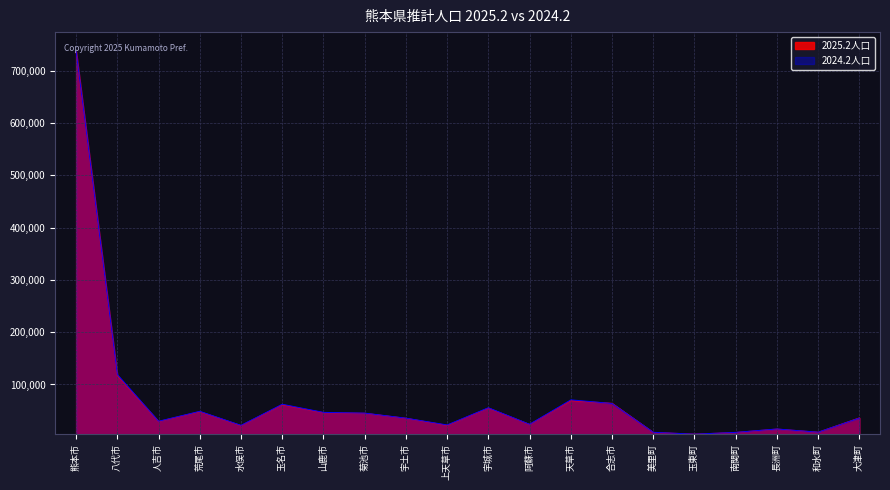

At which label is 2025.2人口 closest to 370938?

八代市